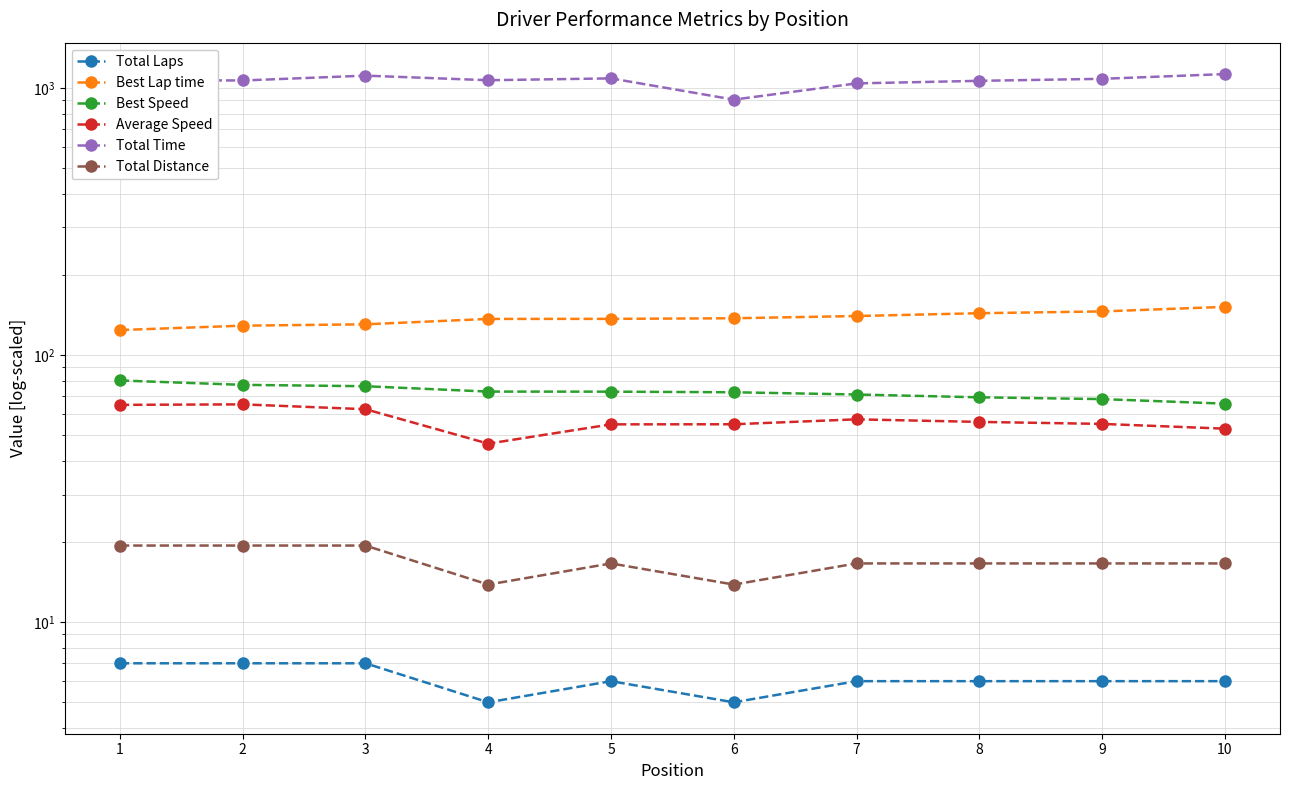

What is the sum of the Best Speed values at 3 and 10?

142.0